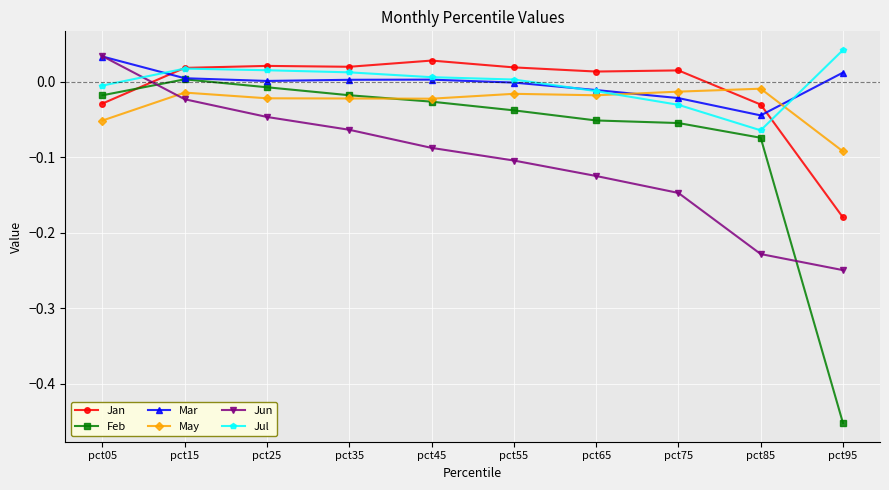

Does the chart have visible grid lines?

Yes